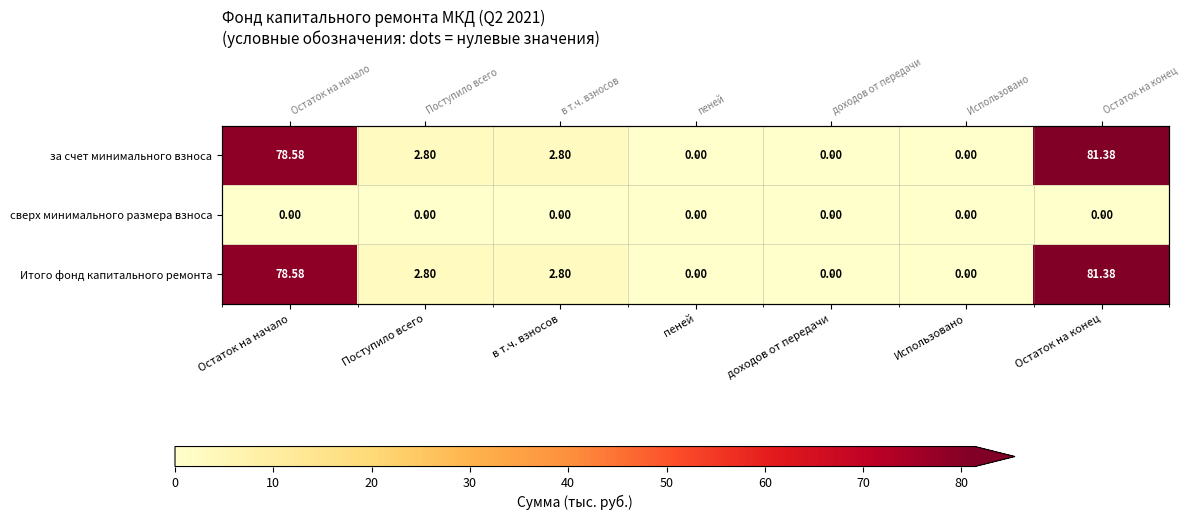

How many values in Итого фонд капитального ремонта are above zero?

4